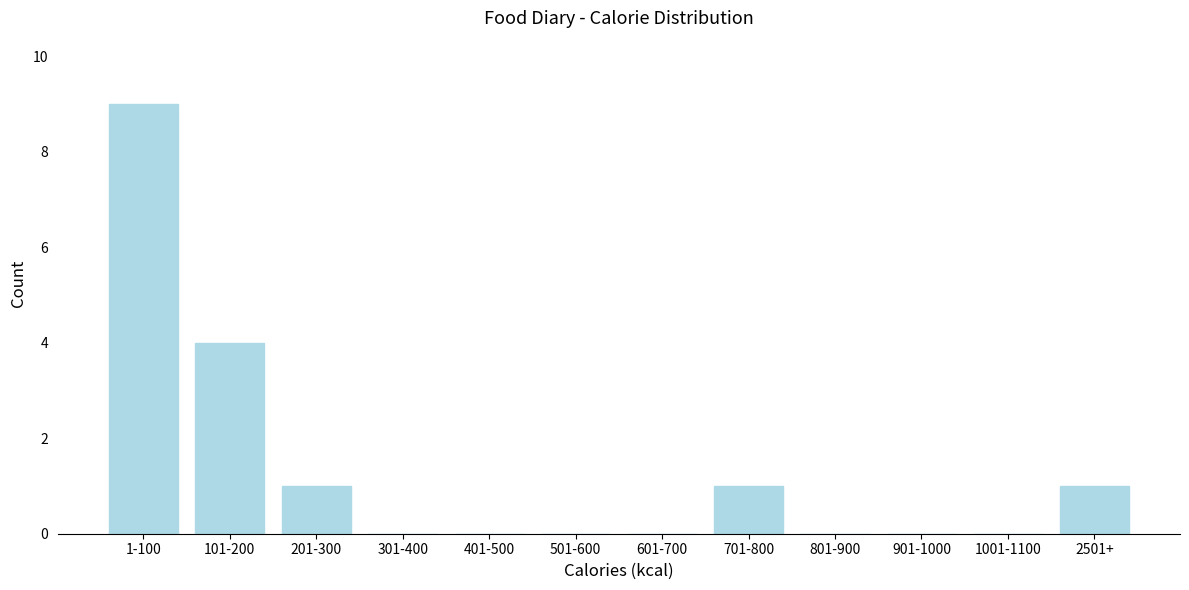

Reading left to right, list all the values displayed in this chart.

1-100=9	101-200=4	201-300=1	301-400=0	401-500=0	501-600=0	601-700=0	701-800=1	801-900=0	901-1000=0	1001-1100=0	2501+=1